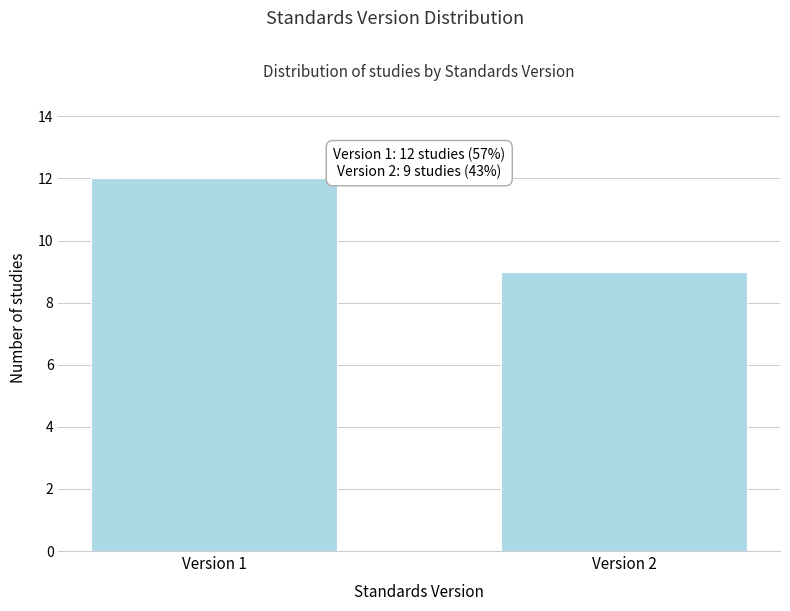

Reading left to right, extract all data points from this chart.

Version 1=12	Version 2=9